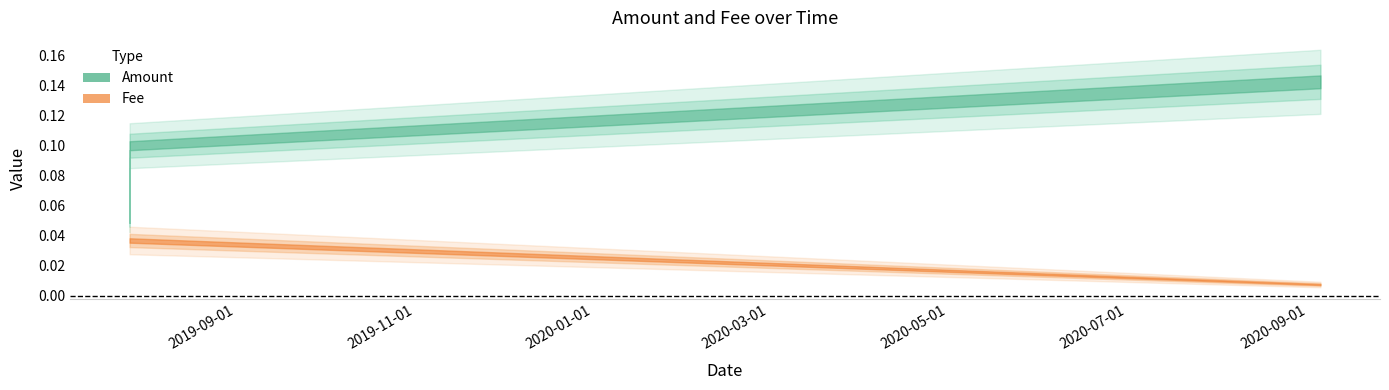

How many lines are shown in the chart?

2